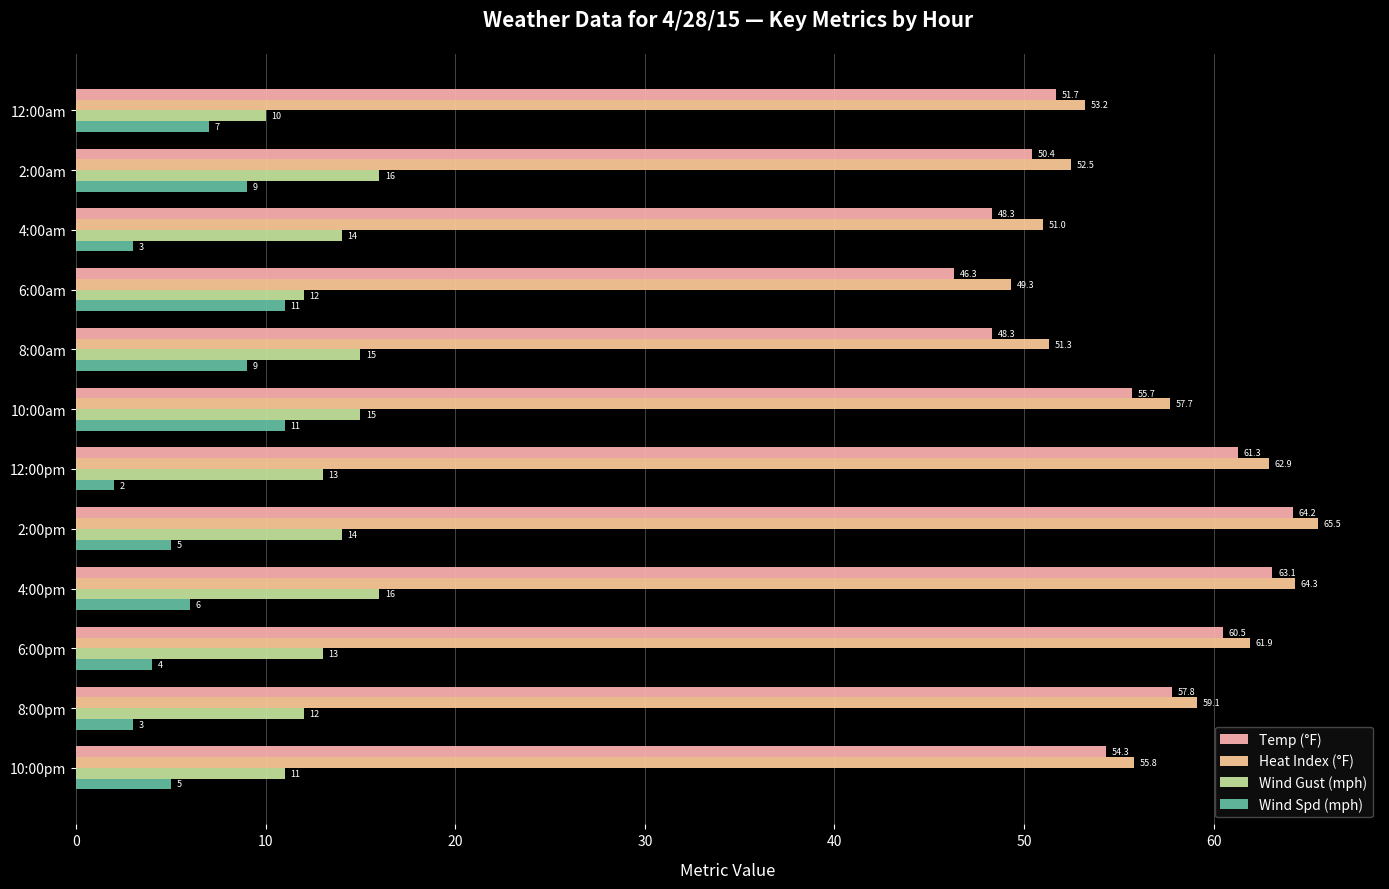

What is the difference between the maximum and minimum values in the Temp (°F) series?

17.9